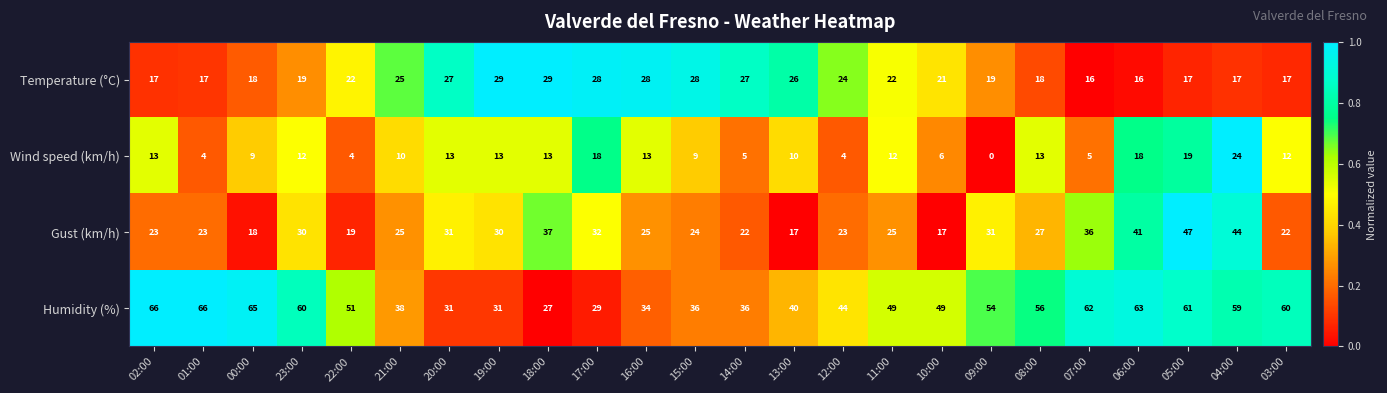

What is the total value across all series at 11:00?

108